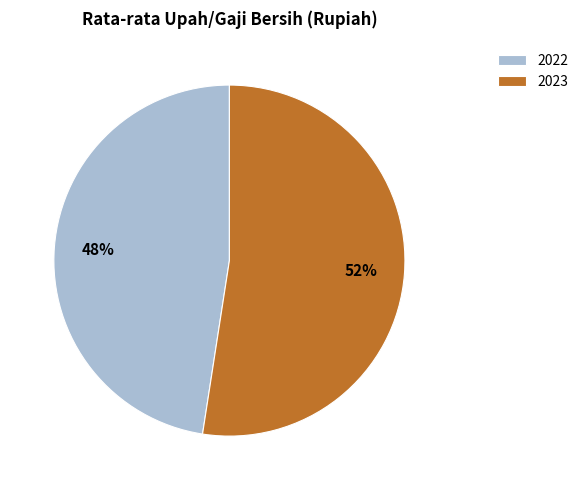

Combined, do 2023 and 2022 account for over 50%?

Yes